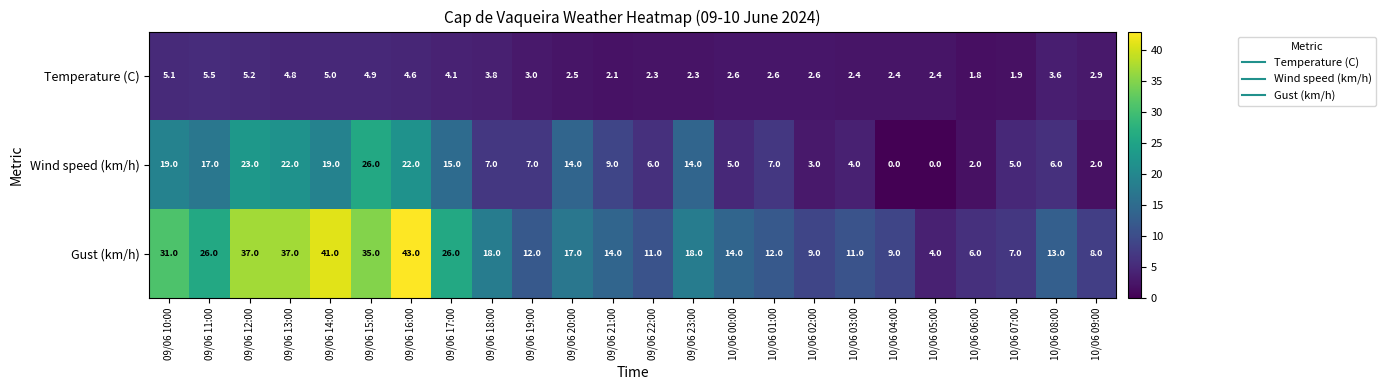

What is the spread (max minus min) of values at 09/06 16:00?

38.4